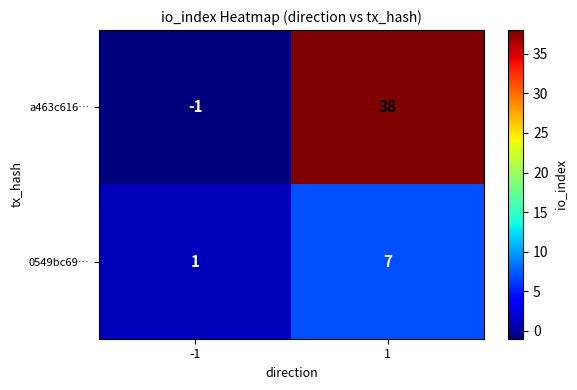

Which series has the largest total across all categories?

a463c616…